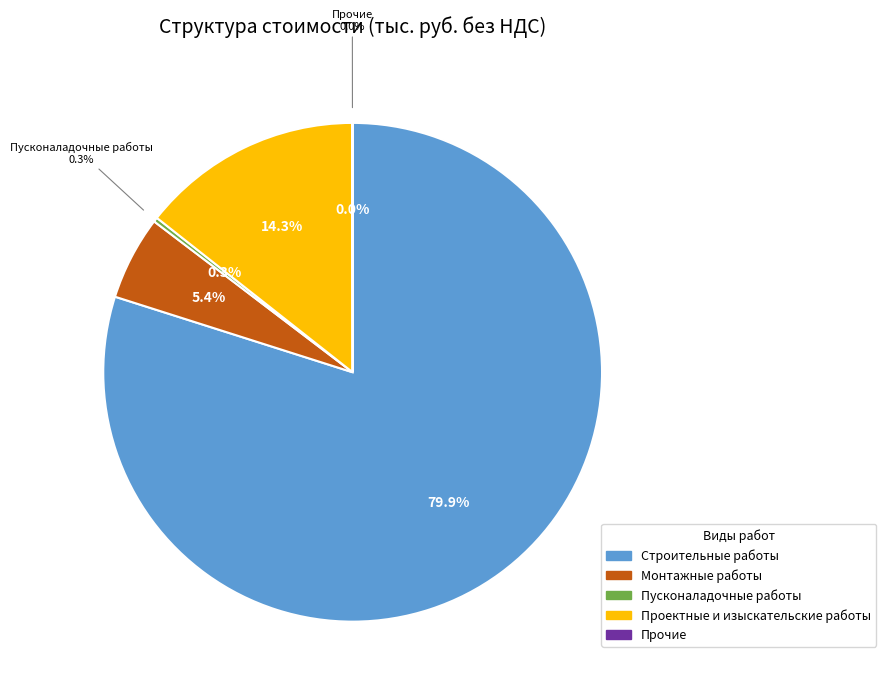

Which category has the biggest portion of the pie?

Строительные работы